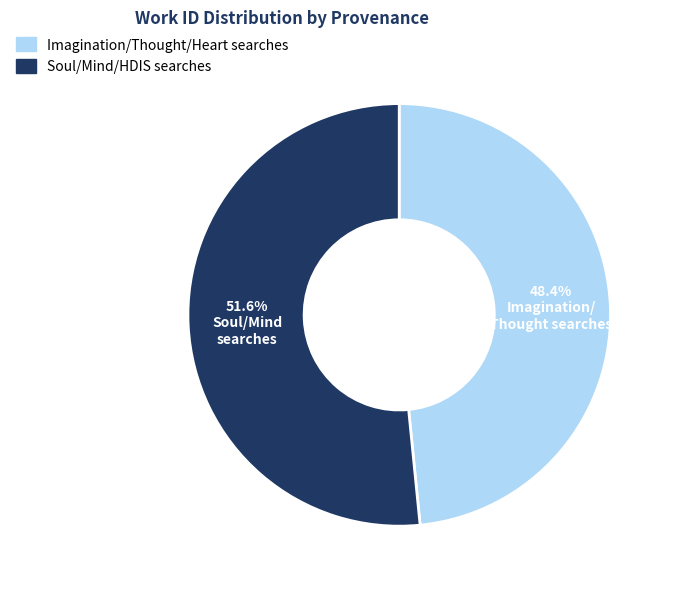

What percentage do Imagination/Thought/Heart searches and Soul/Mind/HDIS searches together represent?

100.0%